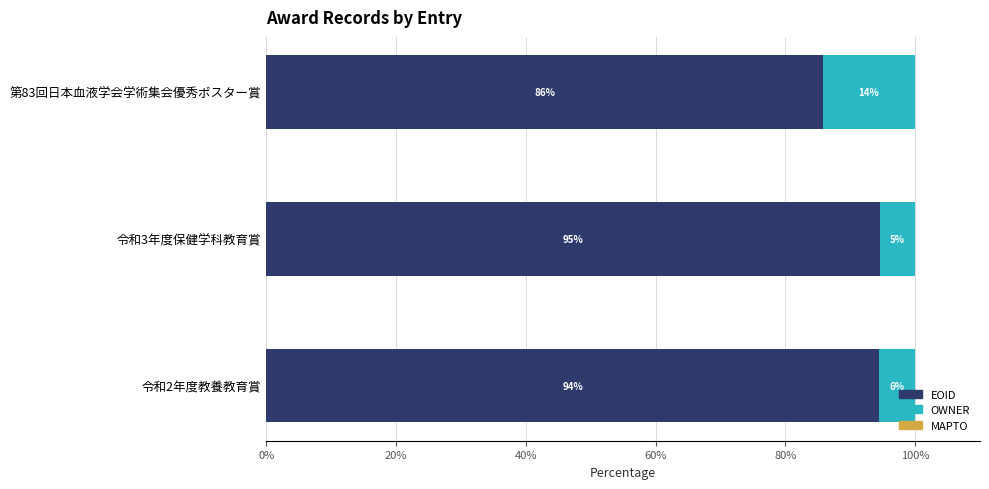

What is the total value across all series at 令和2年度教養教育賞?

100.0